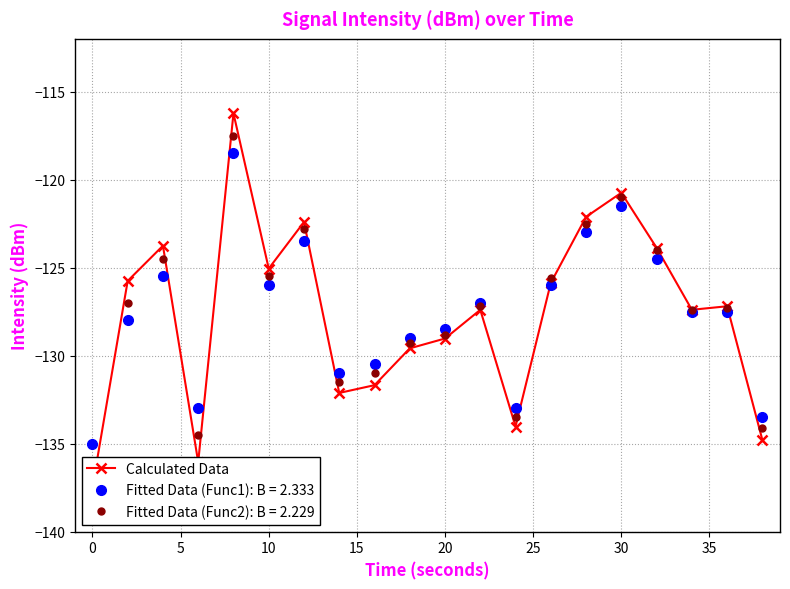

True or false: Fitted Data (Func1): B = 2.333 has more than 1 interior local peaks.

True